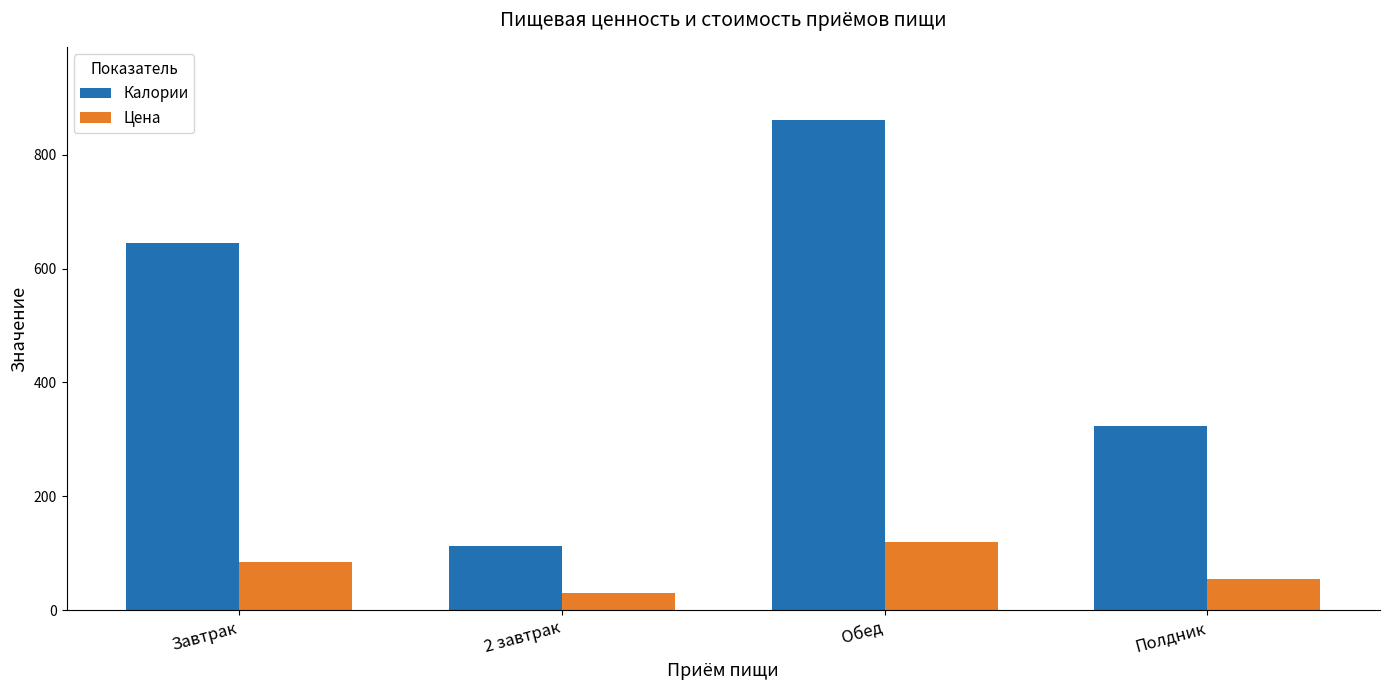

How many data points does each series have?

4